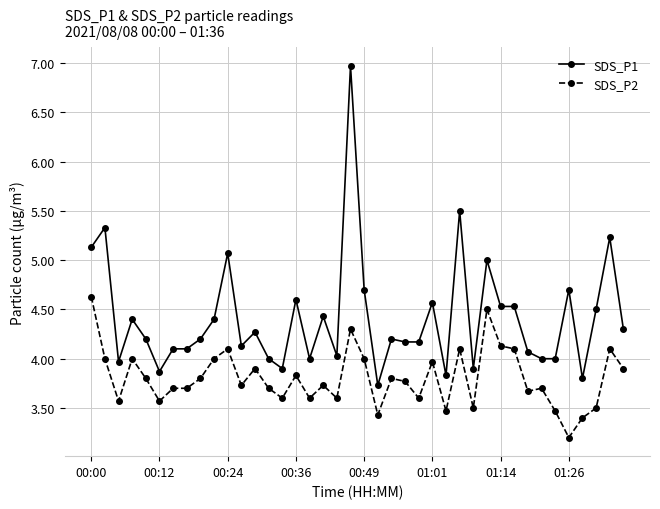

What are all the series names shown in the legend?

SDS_P1, SDS_P2